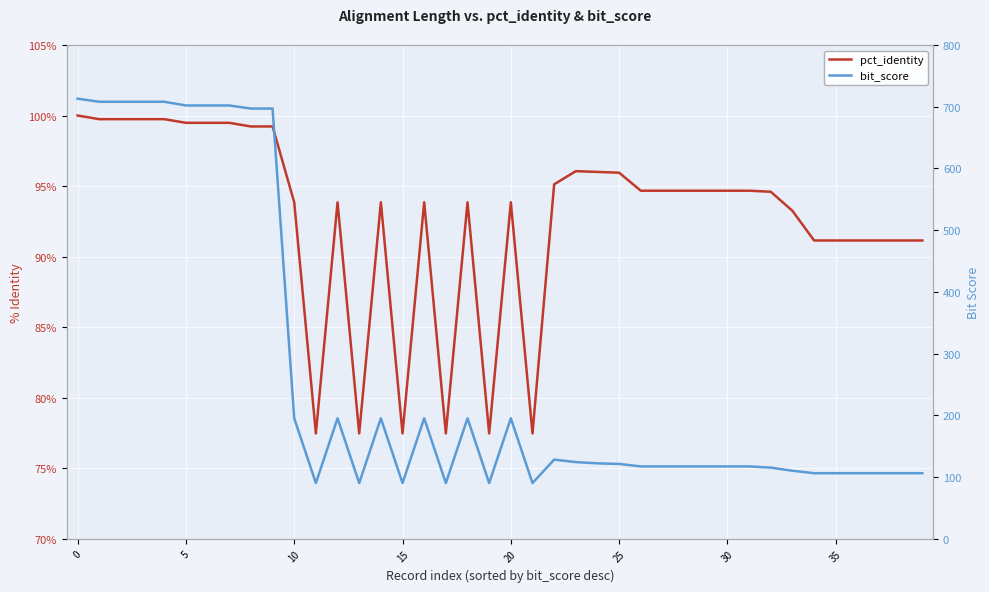

True or false: pct_identity and bit_score intersect in this chart.

False